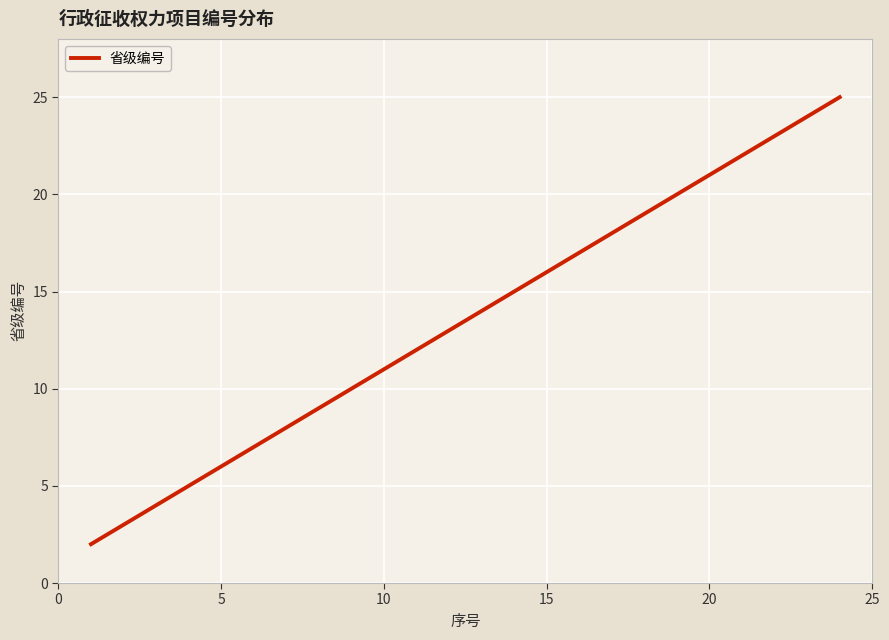

What is the difference between the maximum and minimum values?

23